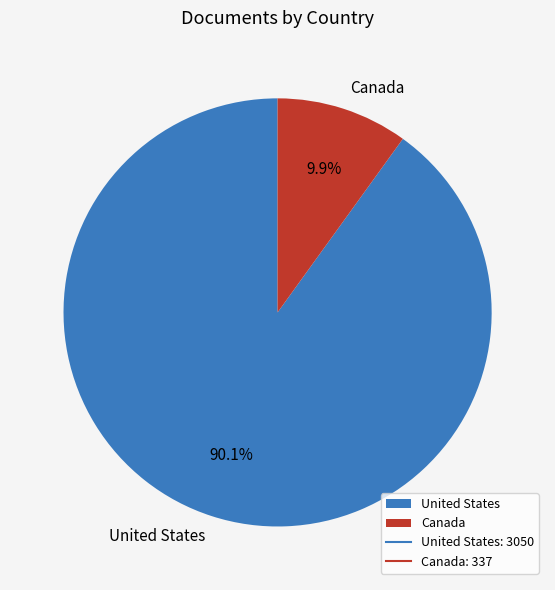

What percentage is the United States slice, to the nearest percent?

90%